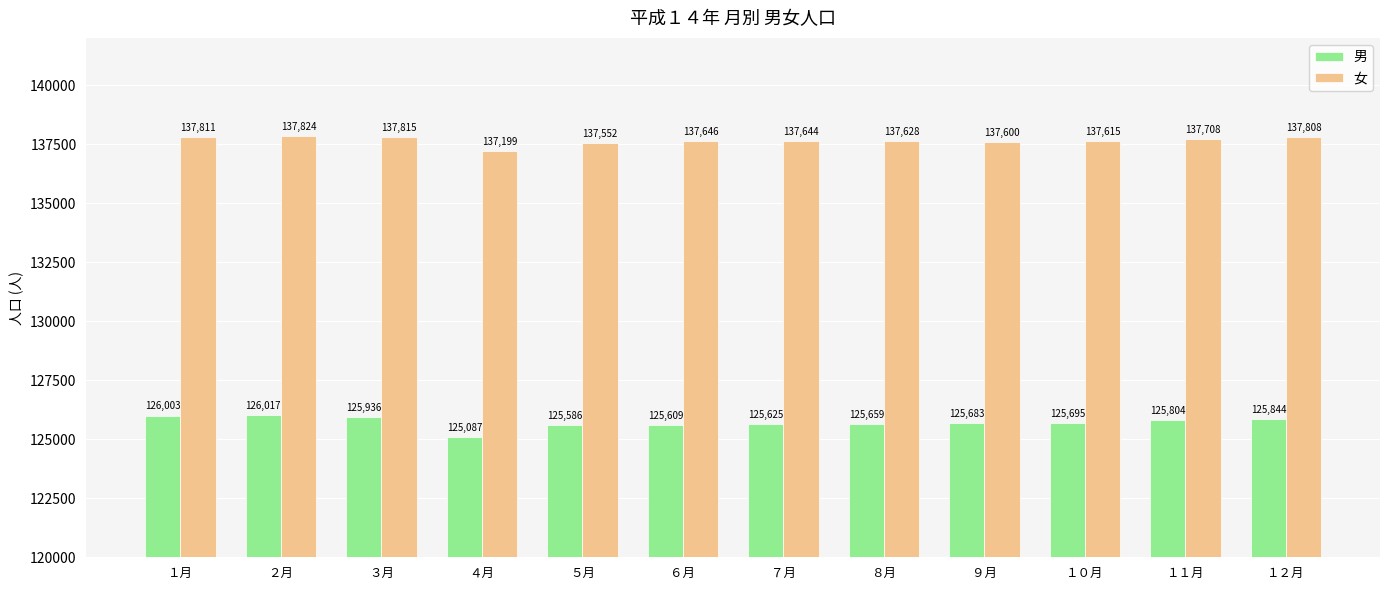

What is the label of the 12th bar from the left?

１２月